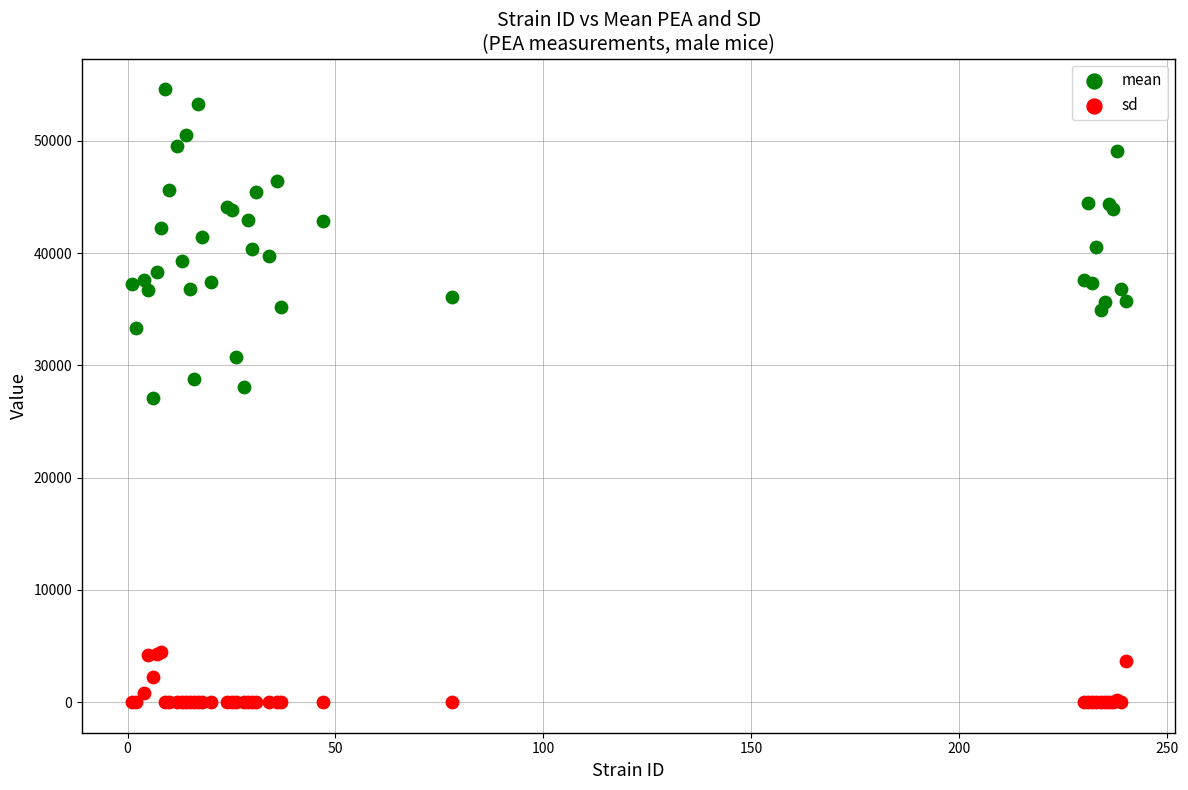

Which series reaches the minimum Y coordinate?

sd